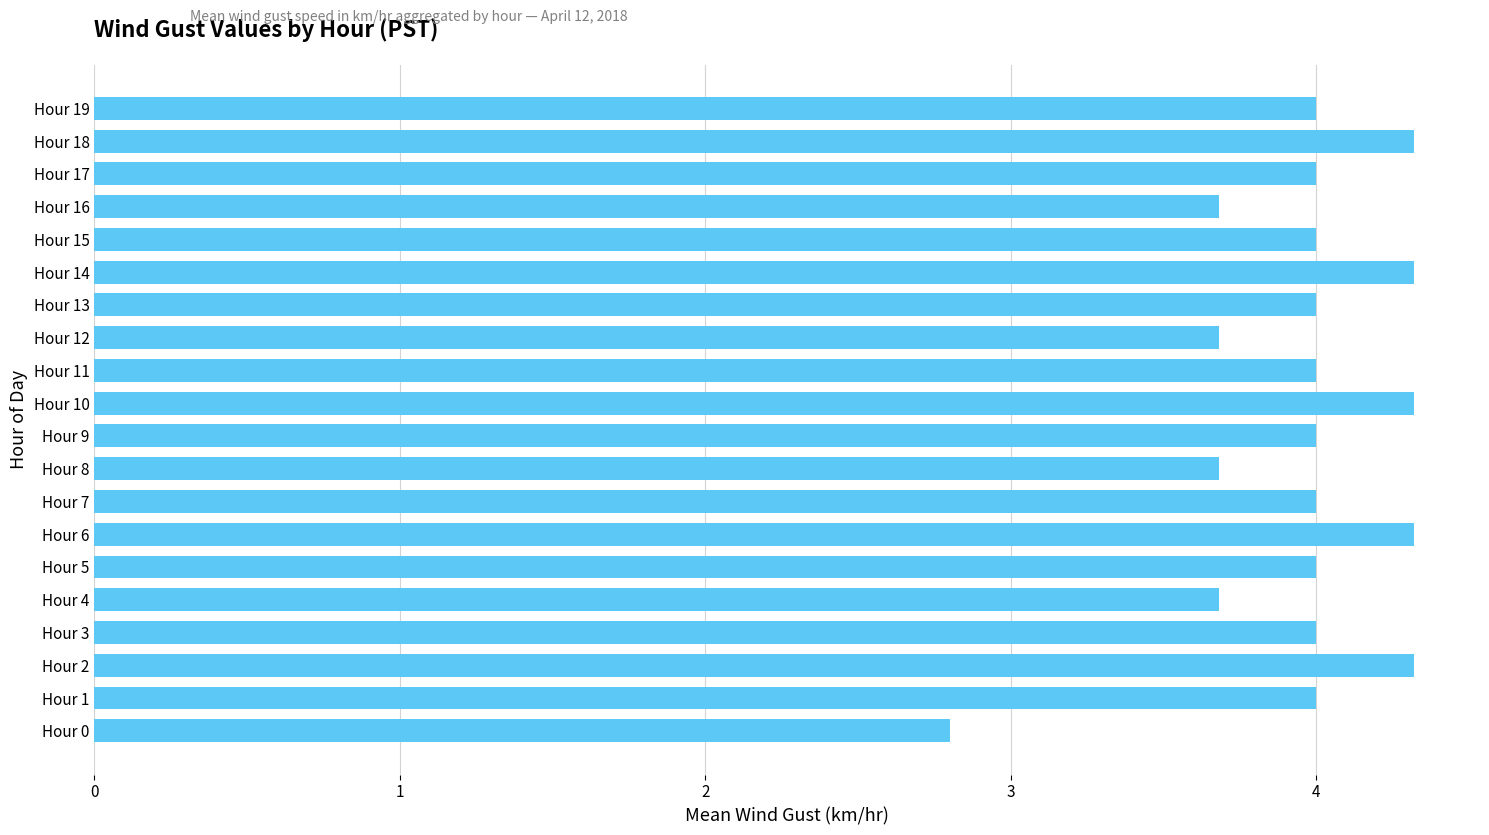

What is the greatest value displayed?

4.3